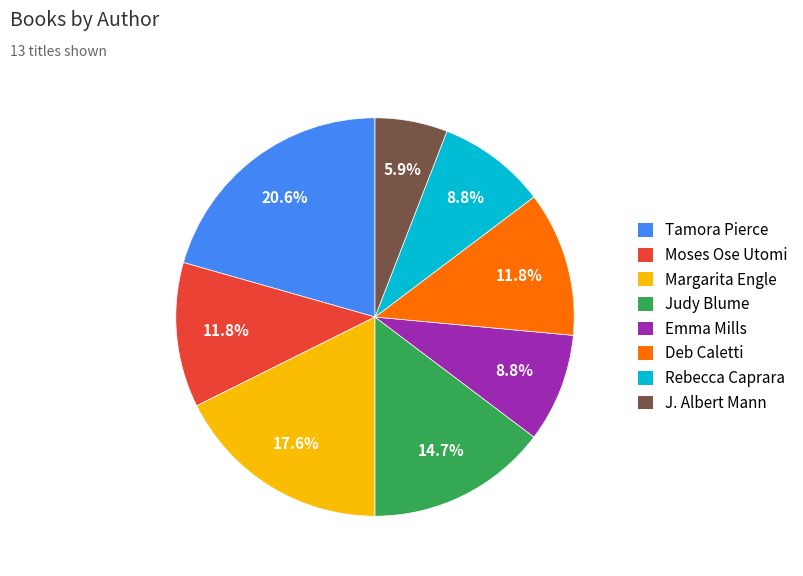

To the nearest percent, what is the average slice percentage?

12%